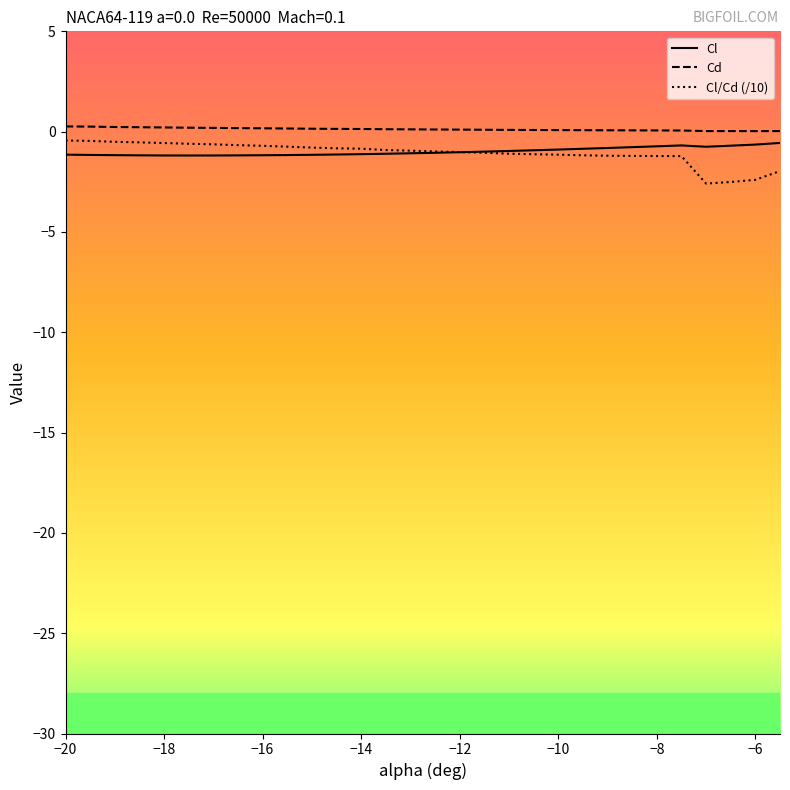

True or false: Cl/Cd (/10) and Cd intersect in this chart.

False